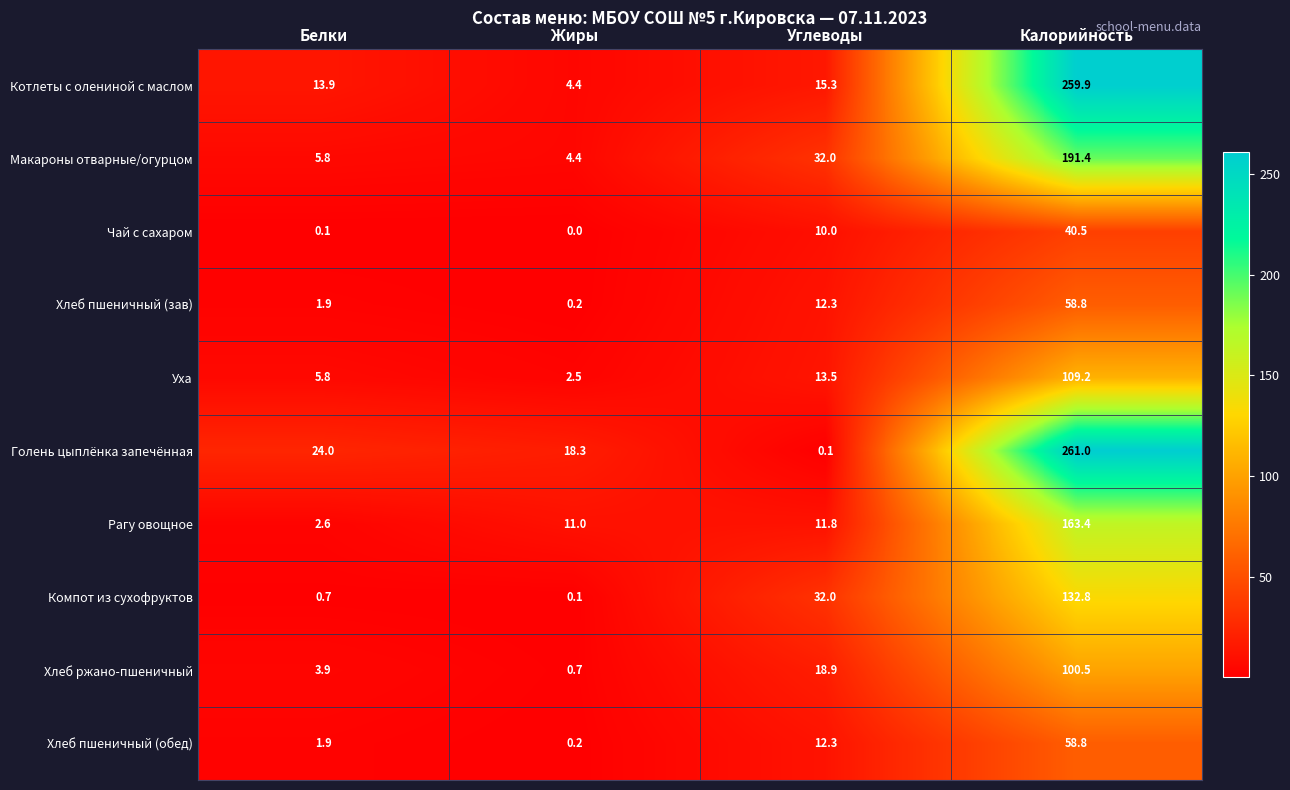

At how many categories does at least one series exceed 16?

4